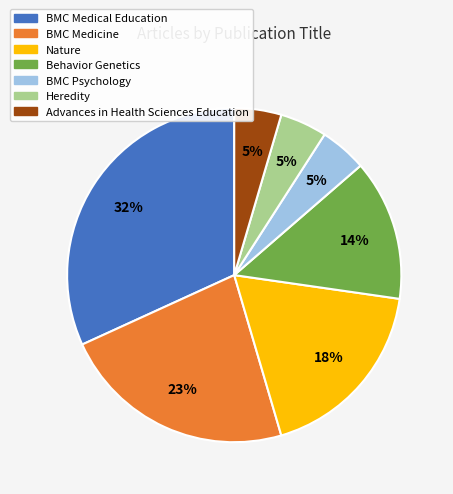

Which category has the biggest portion of the pie?

BMC Medical Education